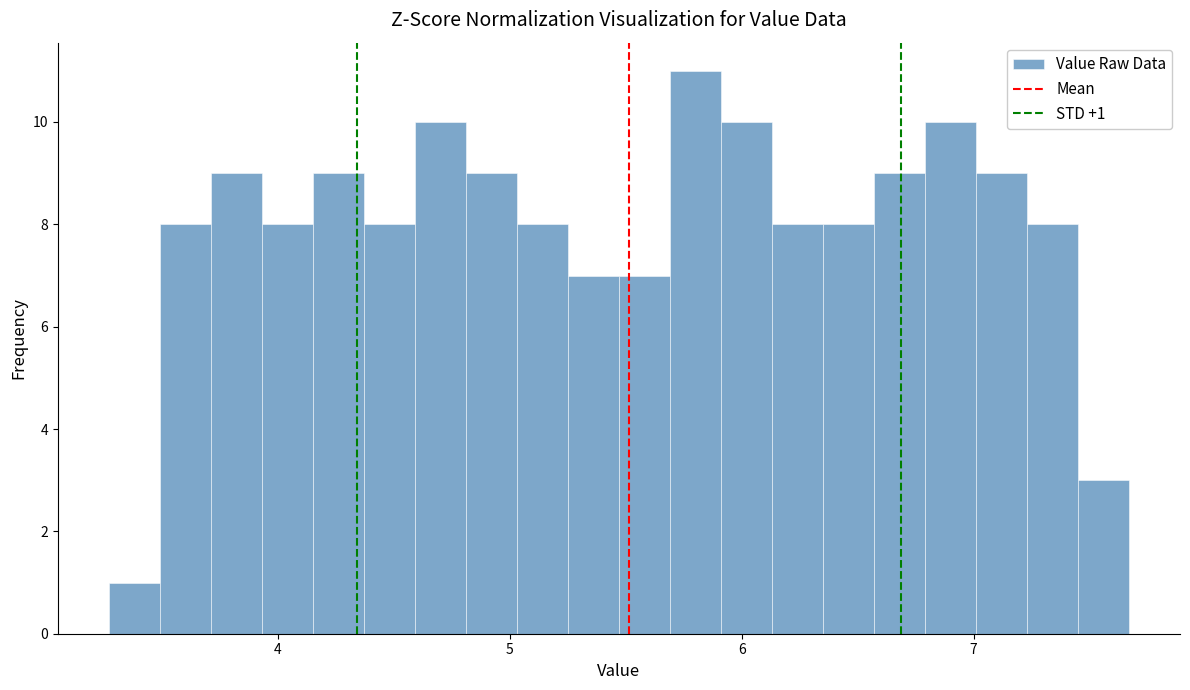

Read against the x-axis, roughly where is the centre of the tallest bar?

5.8